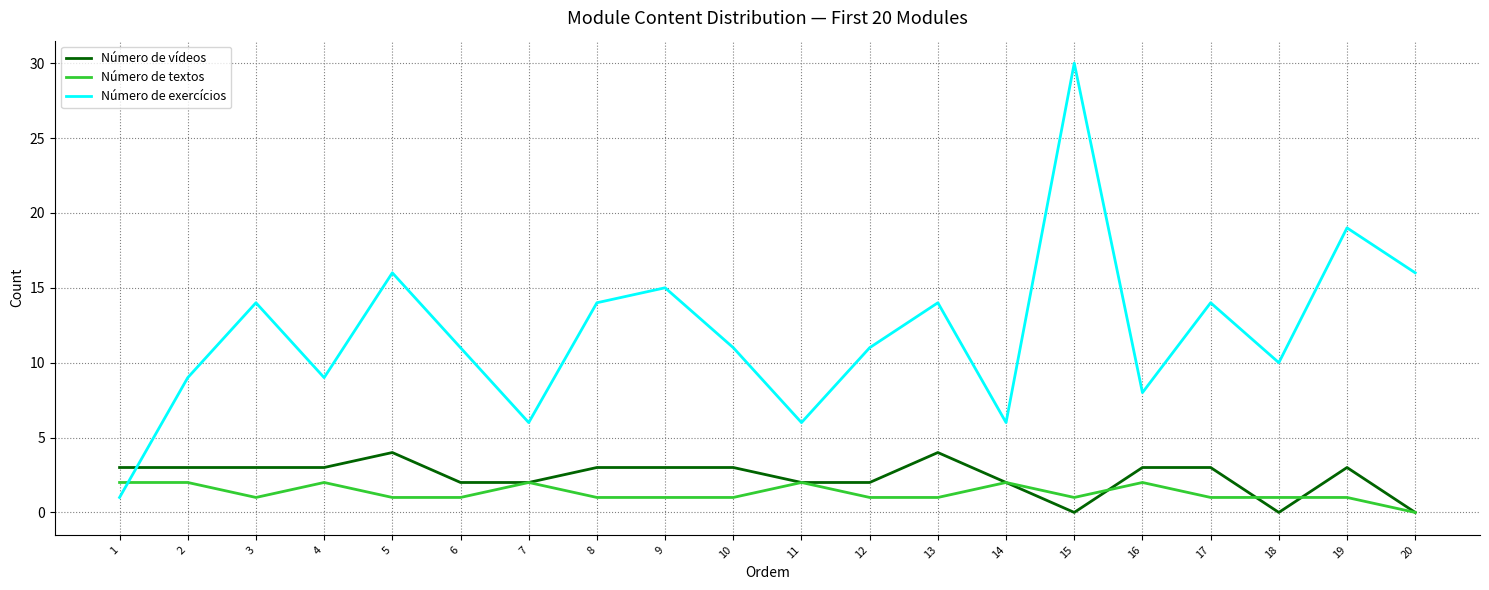

What is the maximum value shown in the chart?

30